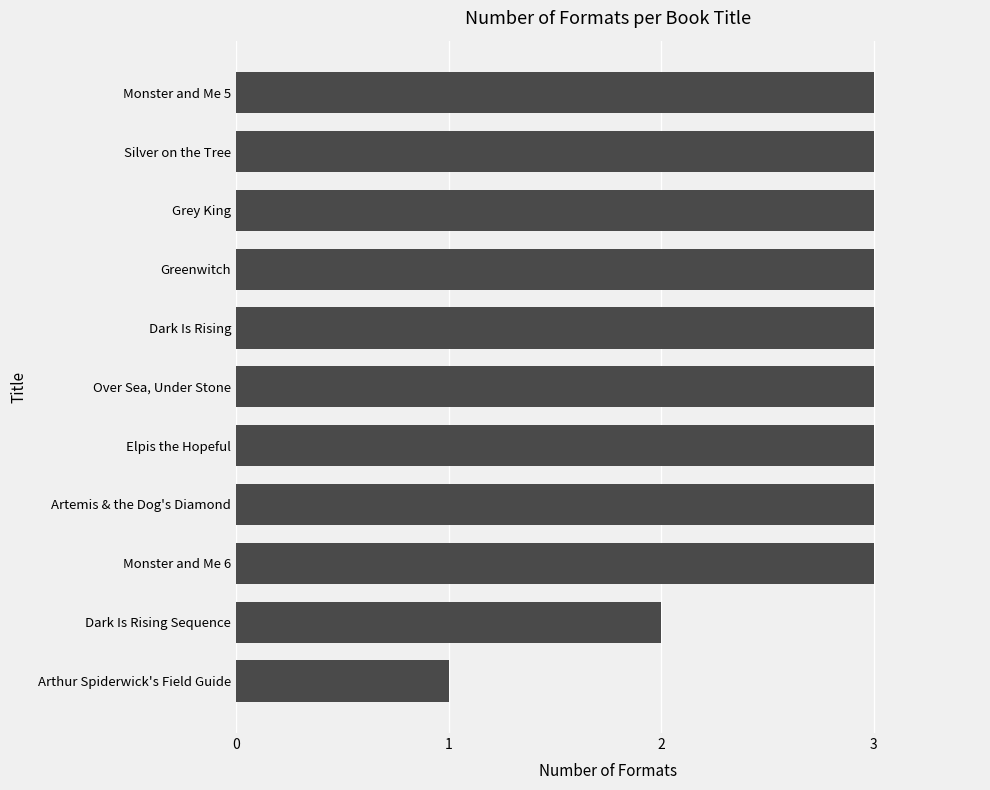

Count the values in the range 3 to 4.

9